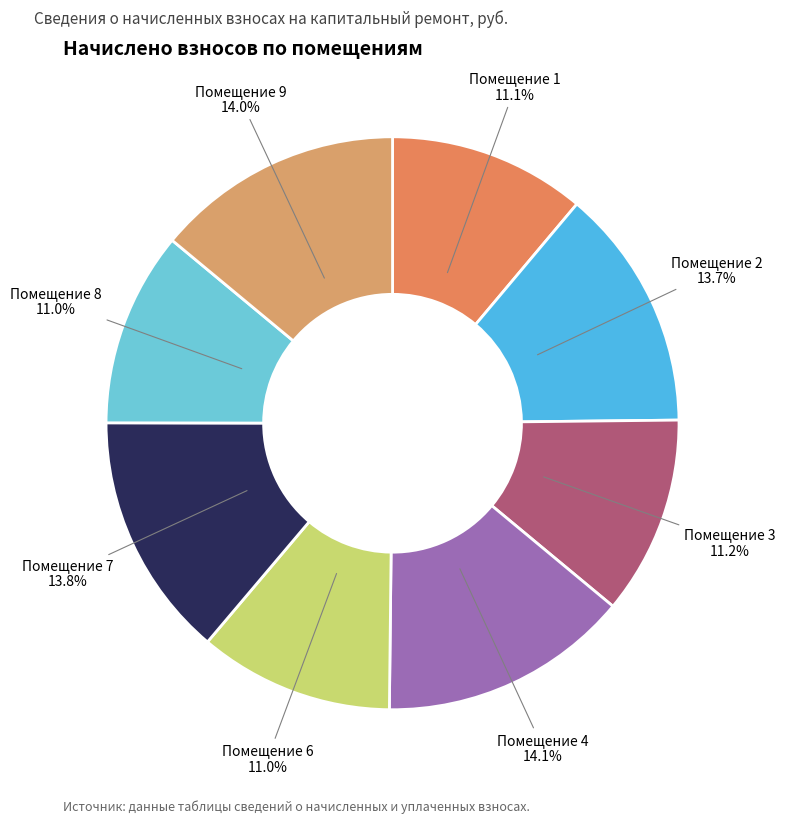

To the nearest percent, what is the average slice percentage?

12%